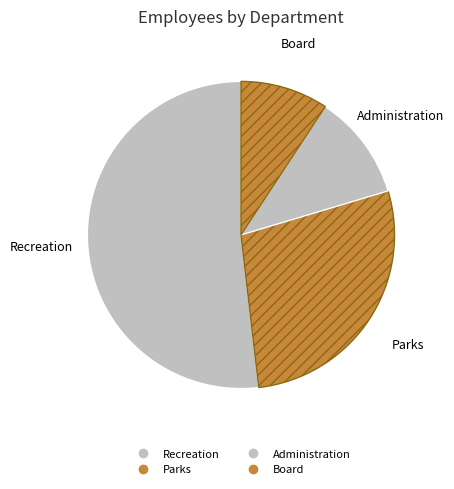

Count the number of slices in the pie.

4